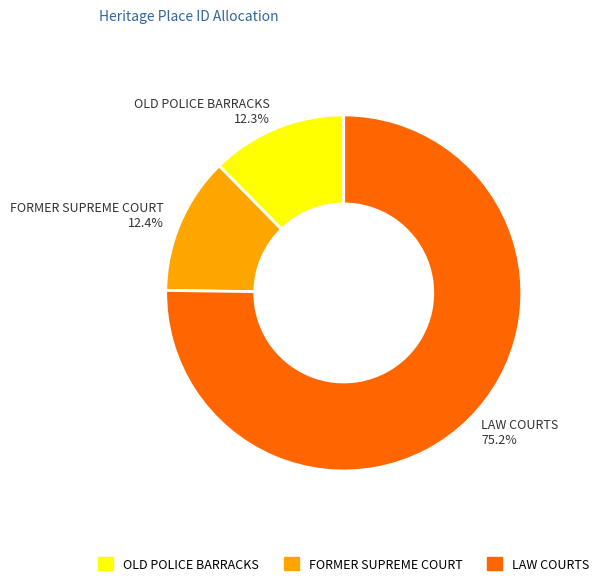

Combined, do OLD POLICE BARRACKS and FORMER SUPREME COURT account for over 50%?

No